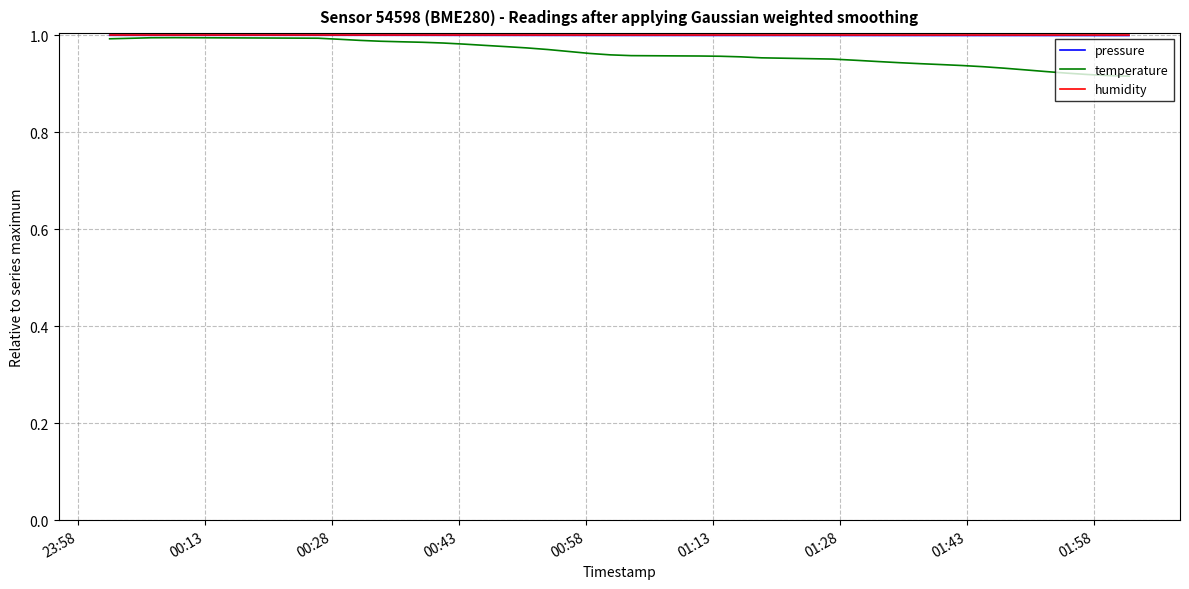

Which series has the widest spread of values?

temperature